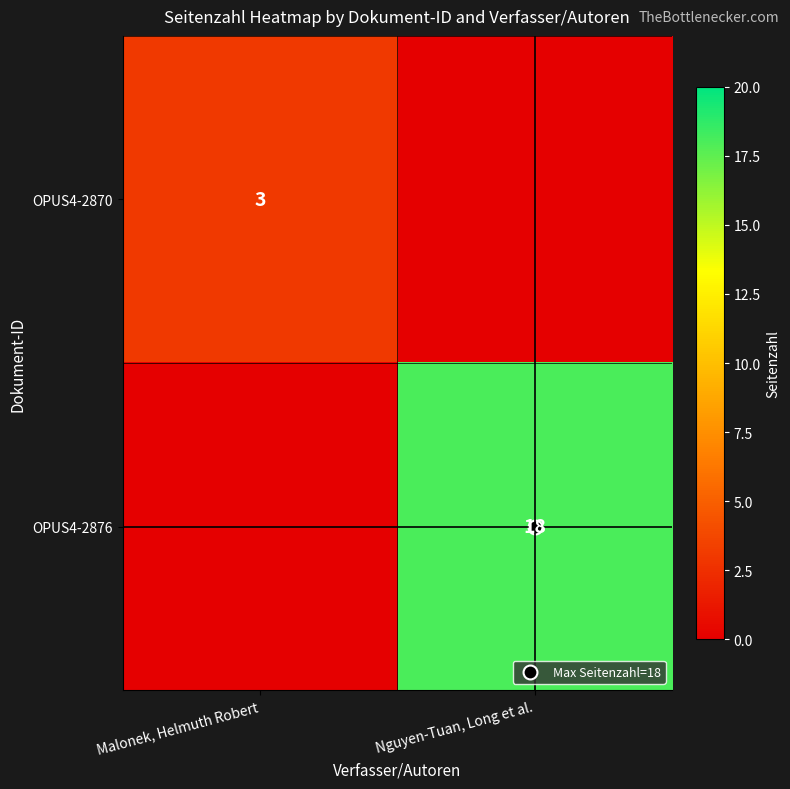

The OPUS4-2876 series shows 18 at Nguyen-Tuan, Long et al.. True or false?

True